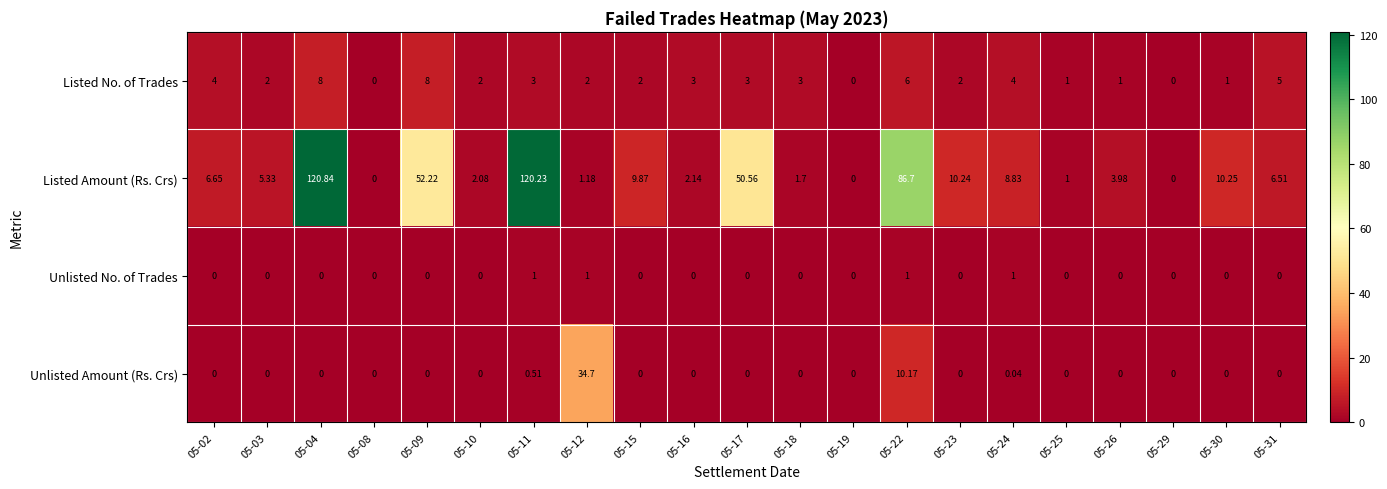

Which series changed the most between 05-15 and 05-18?

Listed Amount (Rs. Crs)